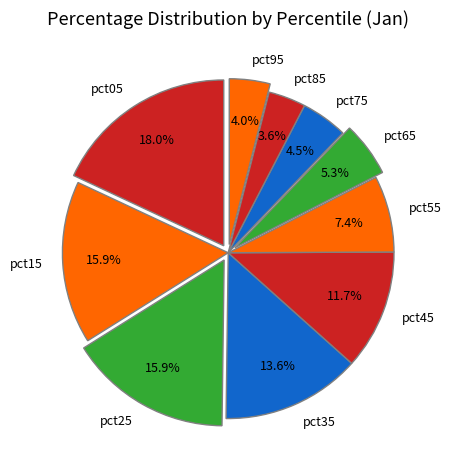

What portion of the pie excludes pct65?

94.7%